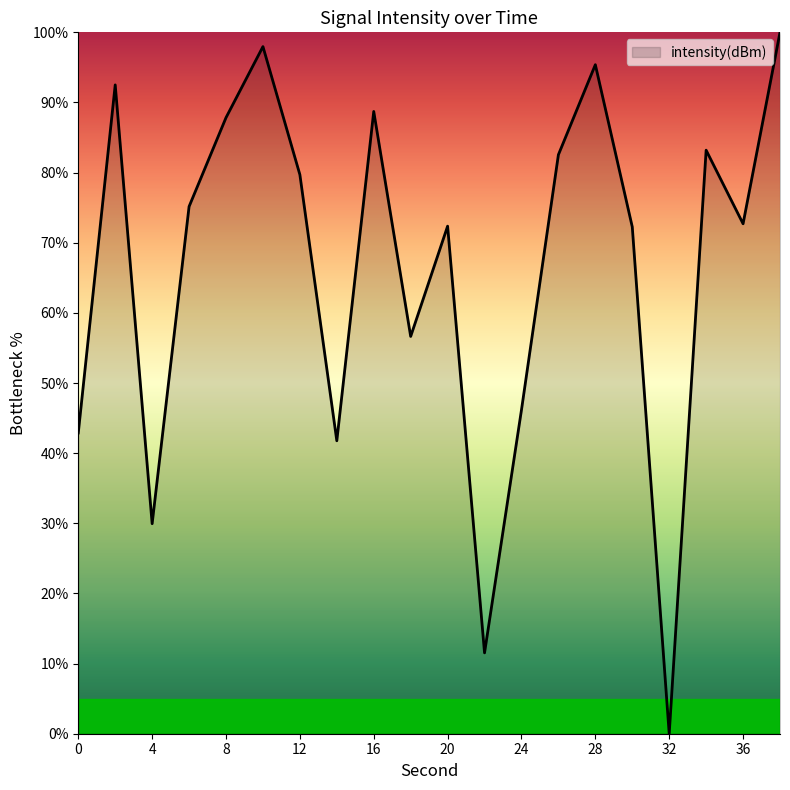

True or false: there are more than 2 points higher than both neighbors.

True